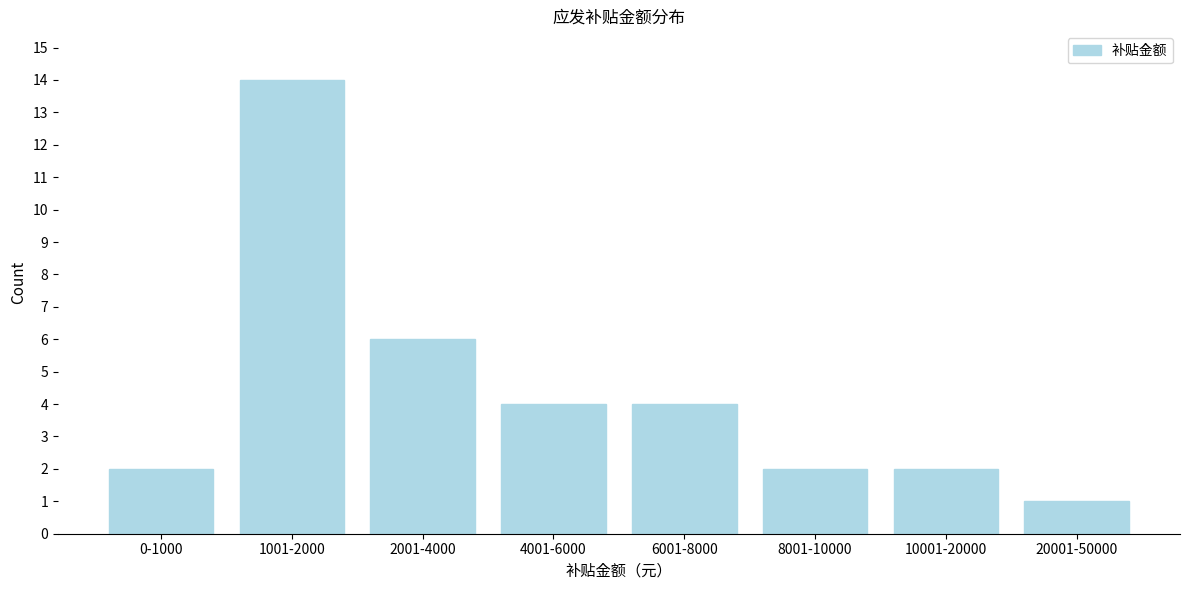

Reading right to left, what are all the values shown in this chart?

1	2	2	4	4	6	14	2